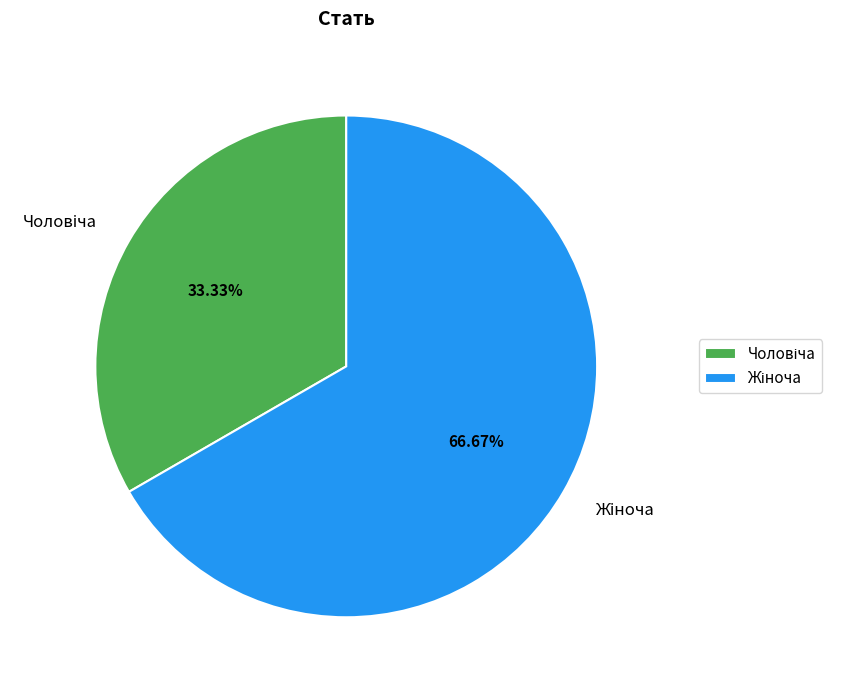

Count the number of slices in the pie.

2